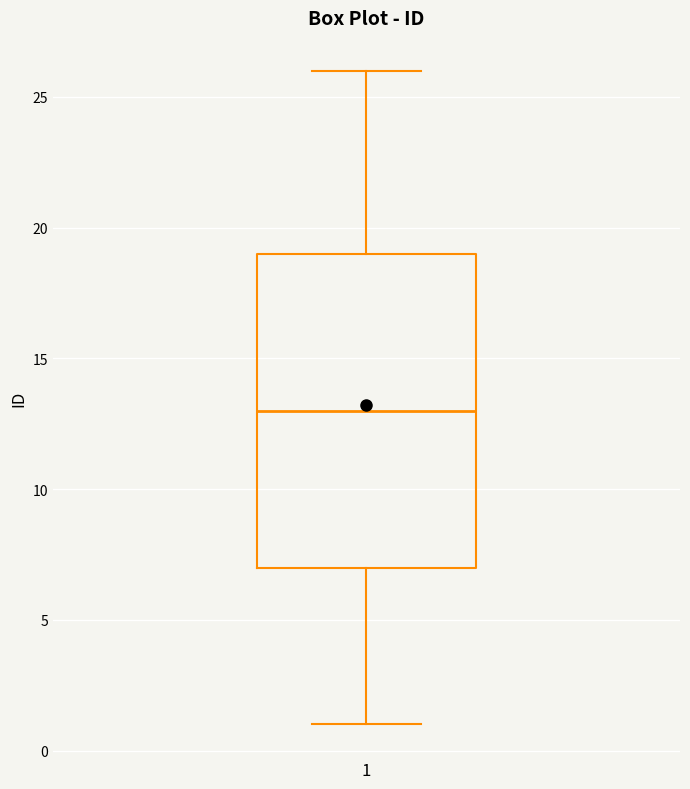

Where does the median line of the box at x = 1 sit on the y-axis? The values are not printed on the chart, so give them approximately, as read against the axis.

13